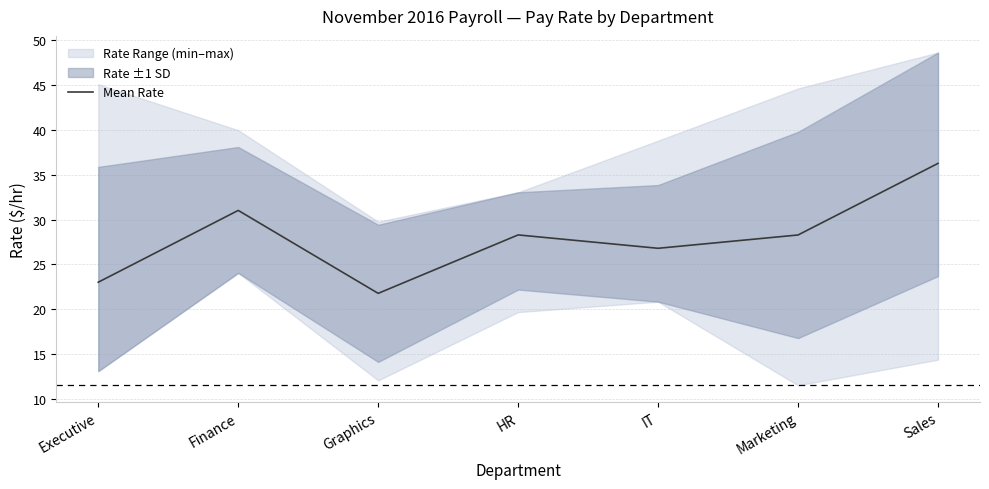

Rank the categories by value from highest to lowest.

Sales, Finance, HR, Marketing, IT, Executive, Graphics